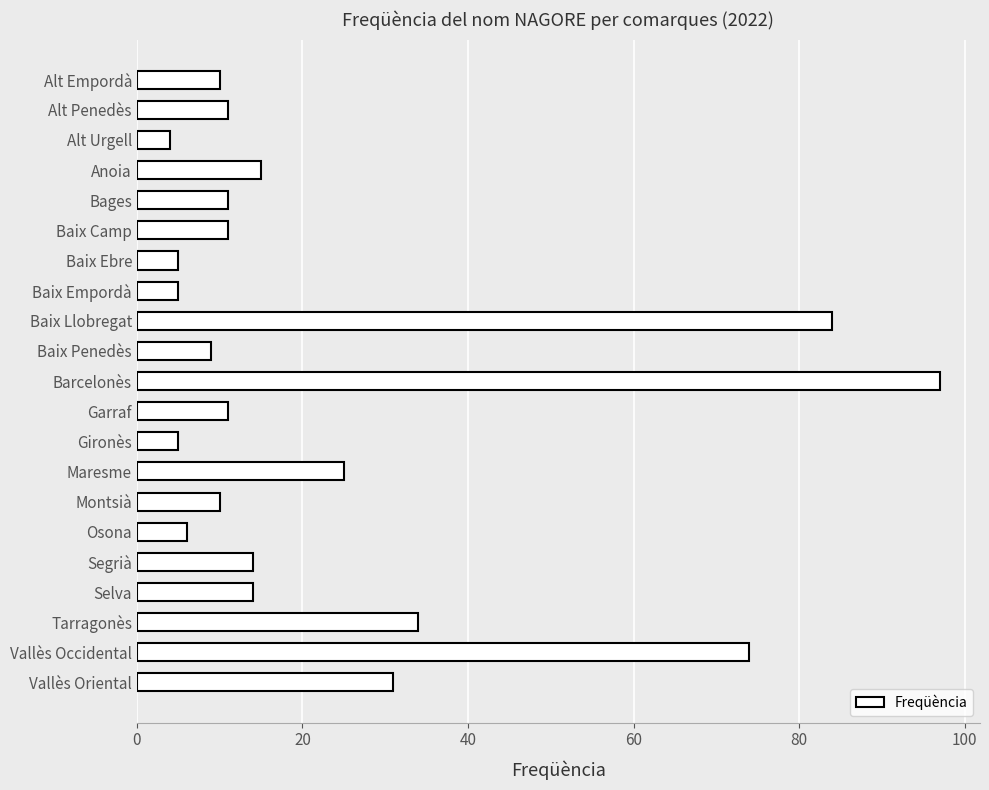

What is the value of the 17th bar from the top?

14